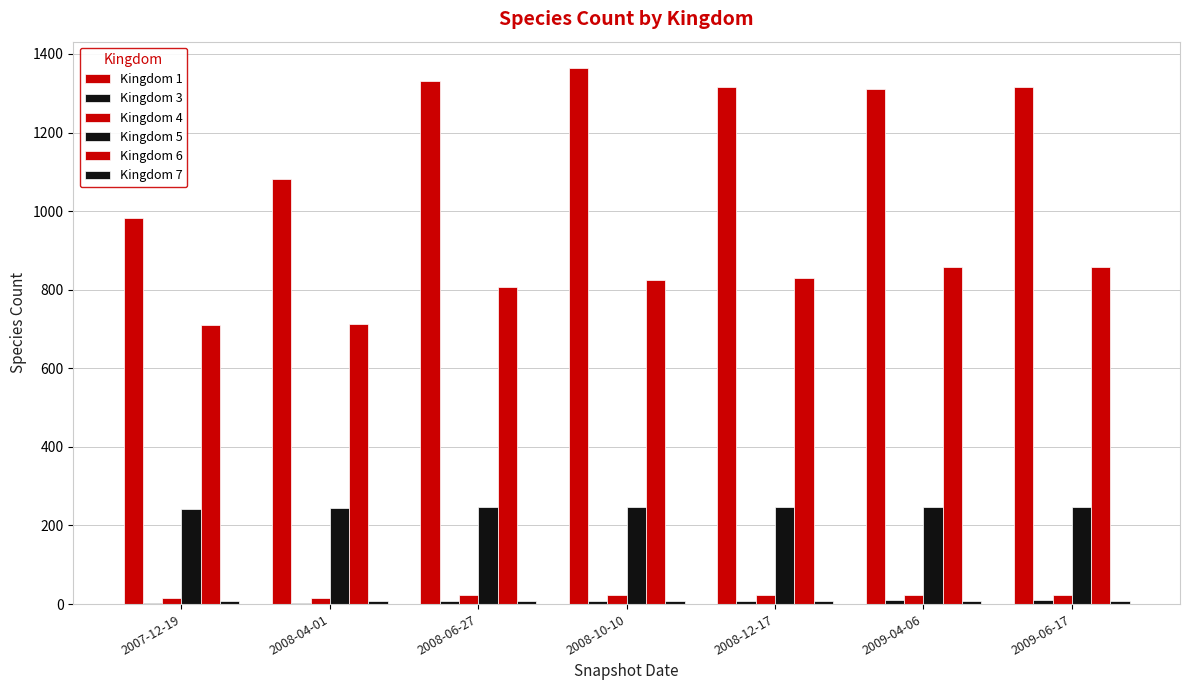

What is the label of the 4th bar from the right?

2008-10-10